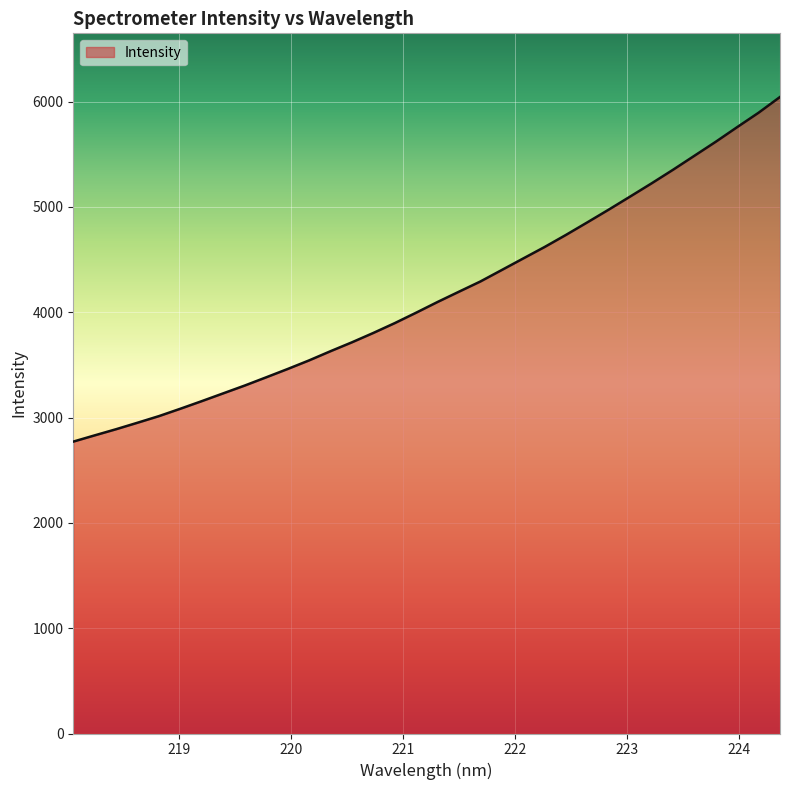

What is the greatest value displayed?

6043.9